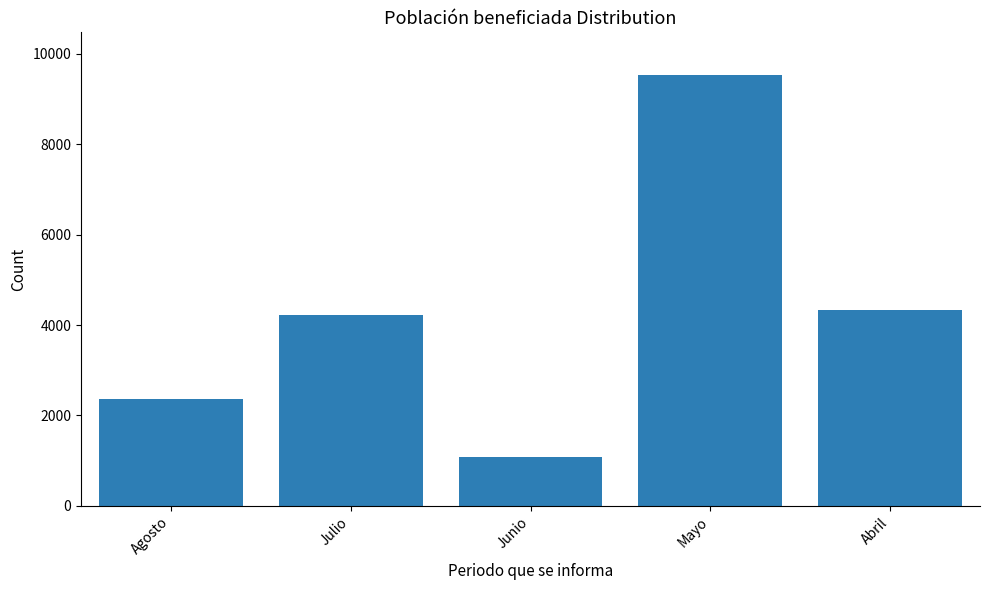

What is the label of the 4th bar from the right?

Julio